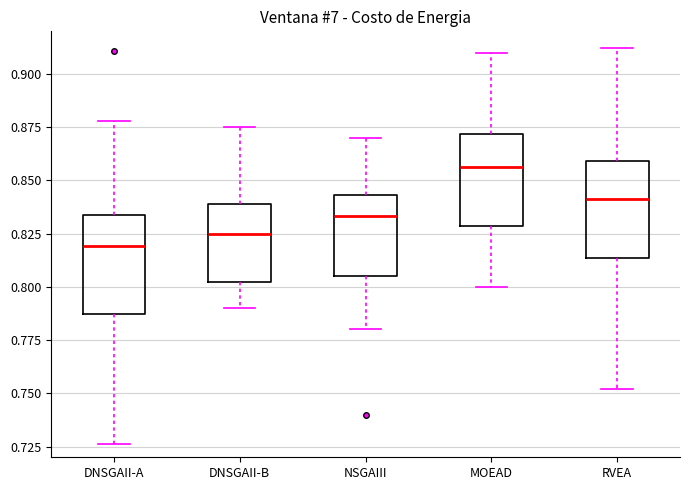

Reading left to right, transcribe this box plot: for each box, give where its median line is, the range the box spans, and where its two whiskers end, as read against the y-axis. The values are not printed on the chart, so give them approximately, as read against the axis.

DNSGAII-A: median 0.820, box 0.790 to 0.835, whiskers 0.725 to 0.880
DNSGAII-B: median 0.825, box 0.805 to 0.840, whiskers 0.790 to 0.875
NSGAIII: median 0.835, box 0.805 to 0.845, whiskers 0.780 to 0.870
MOEAD: median 0.855, box 0.830 to 0.870, whiskers 0.800 to 0.910
RVEA: median 0.840, box 0.815 to 0.860, whiskers 0.750 to 0.910